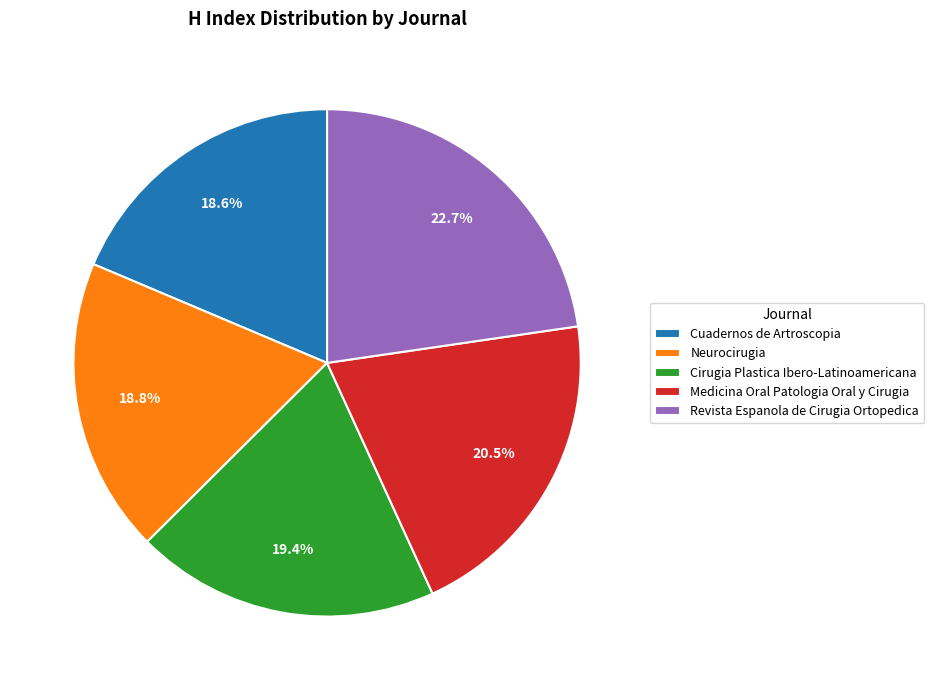

To the nearest percent, what is the combined percentage of Cuadernos de Artroscopia and Medicina Oral Patologia Oral y Cirugia?

39%